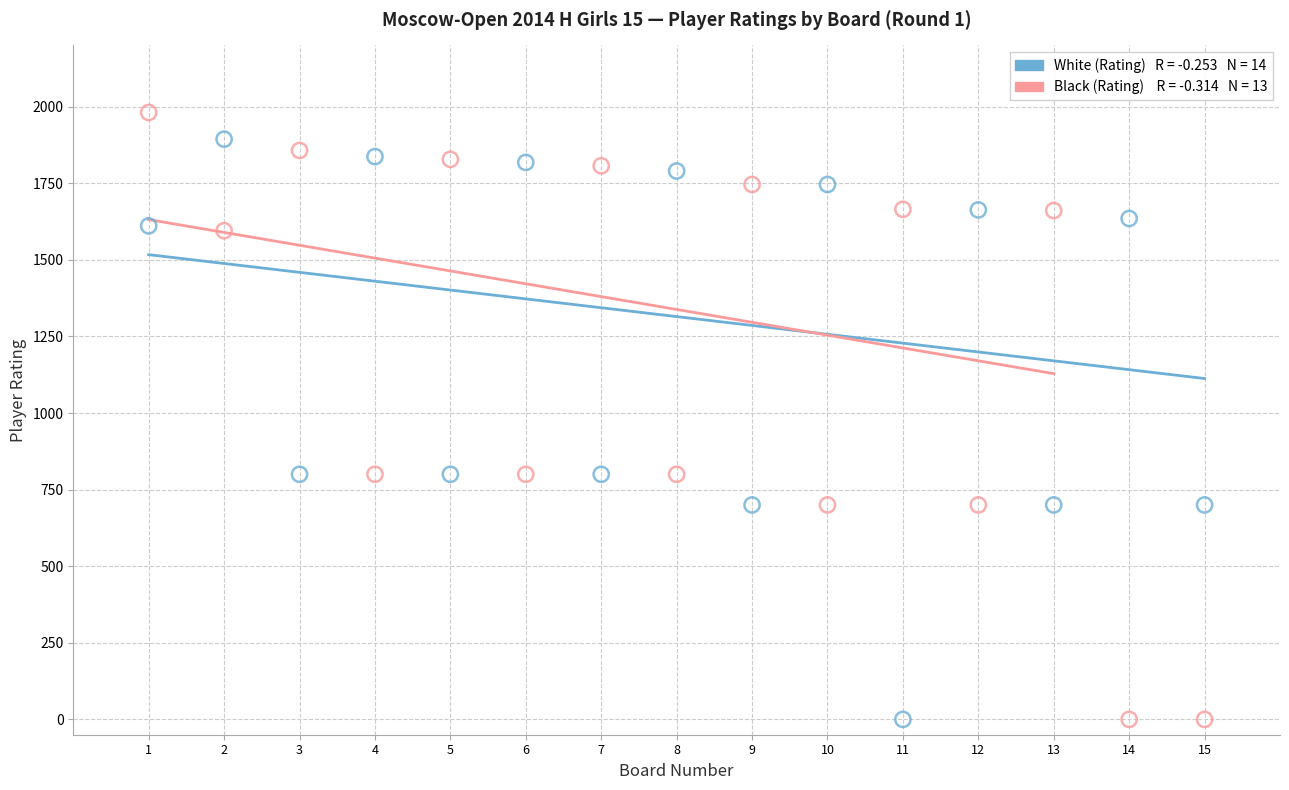

Across all data points, what is the range of Y values (max minus min)?

1981